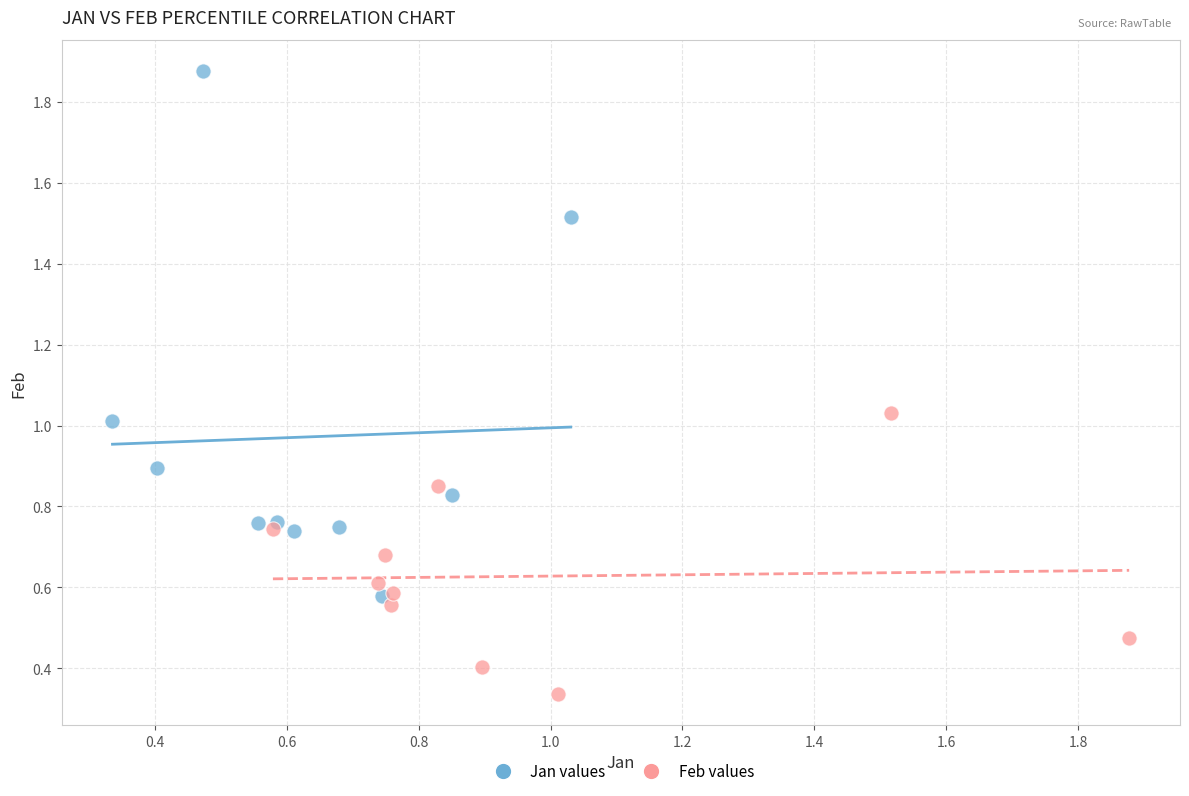

What are all the series names shown in the legend?

Jan values, Feb values